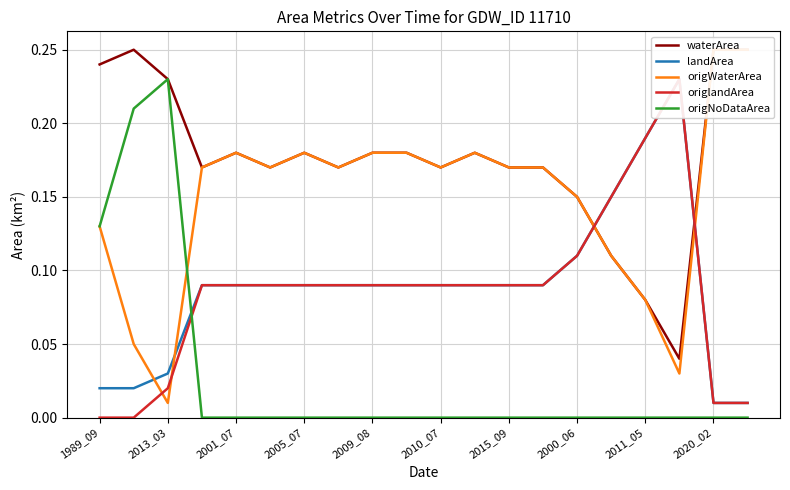

At which category does origlandArea reach its first local peak?

17